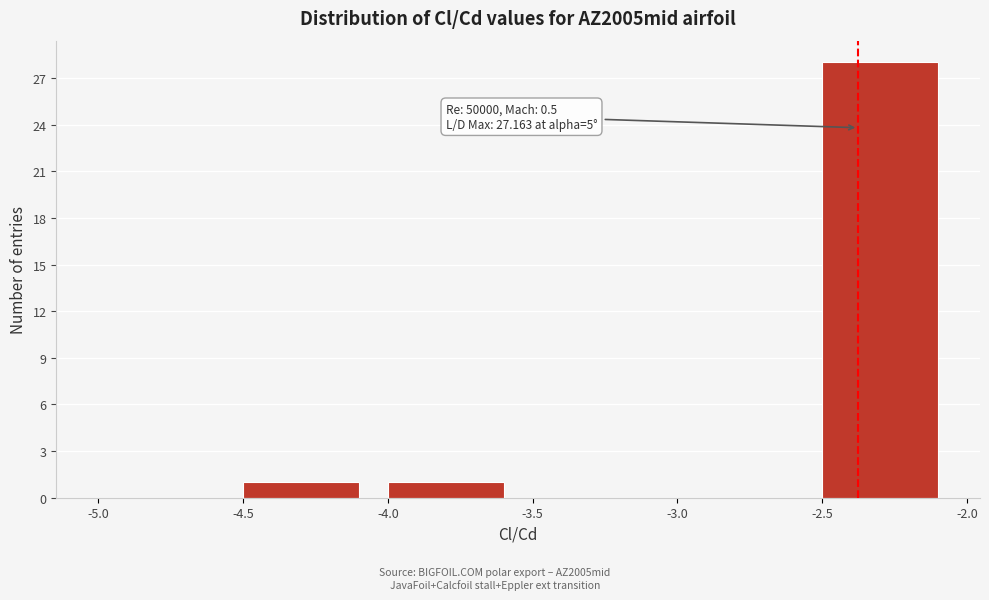

Over which range of the x-axis is the bar tallest?

-2.5 to -2.0